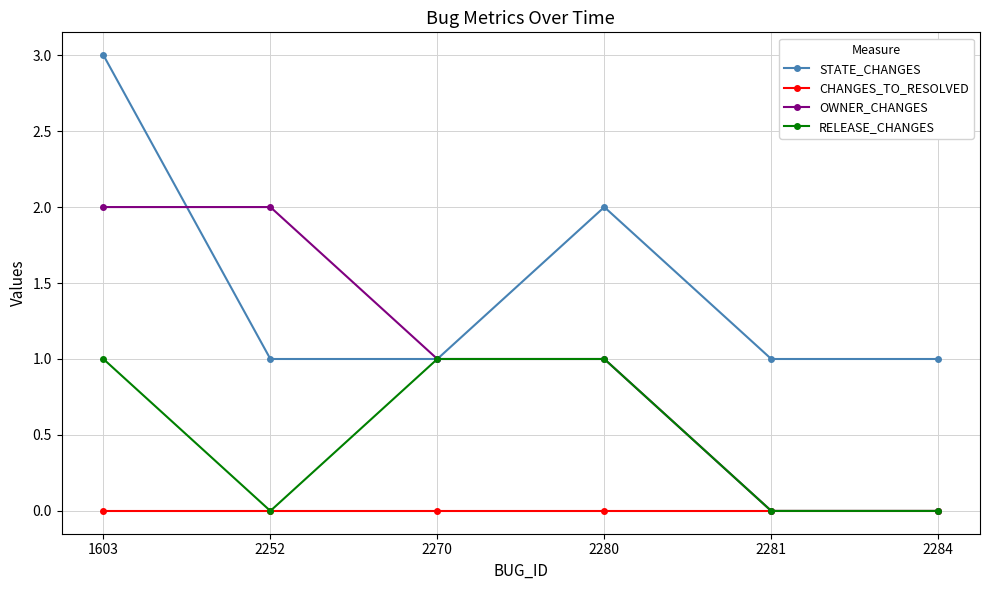

What is the spread (max minus min) of values at 2270?

1